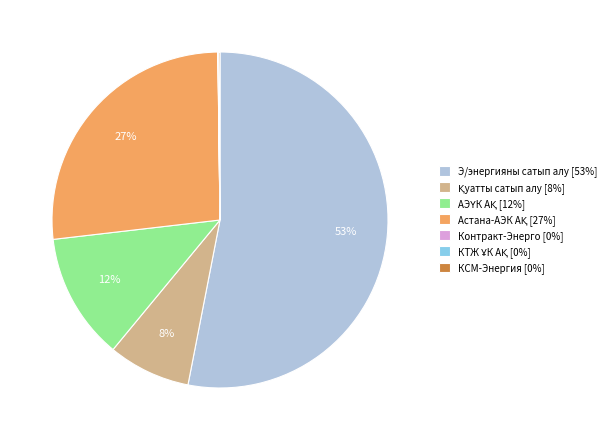

Is there a majority slice in this chart?

Yes